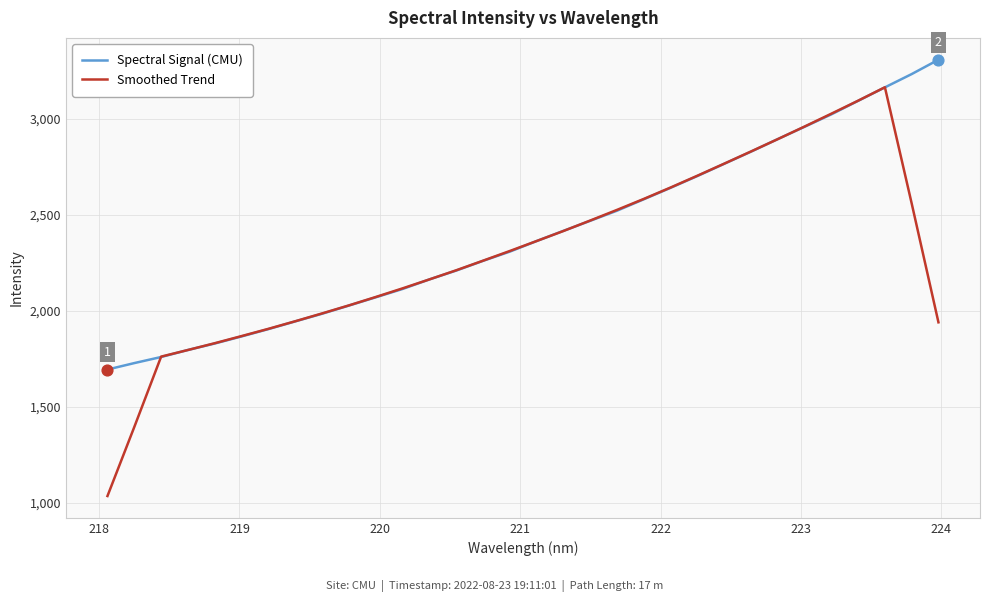

Which series has the largest range (max minus min)?

Smoothed Trend